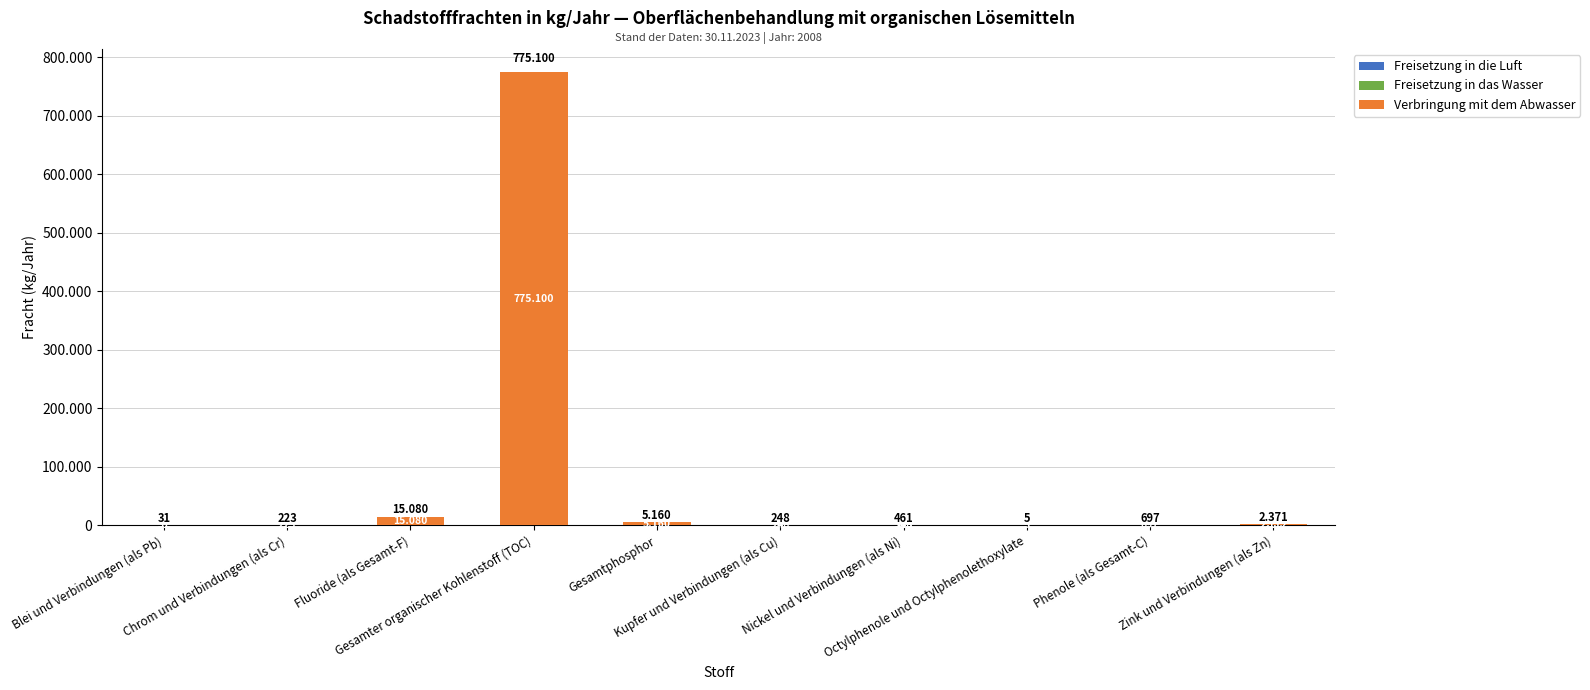

What is the label of the 7th bar from the left?

Nickel und Verbindungen (als Ni)